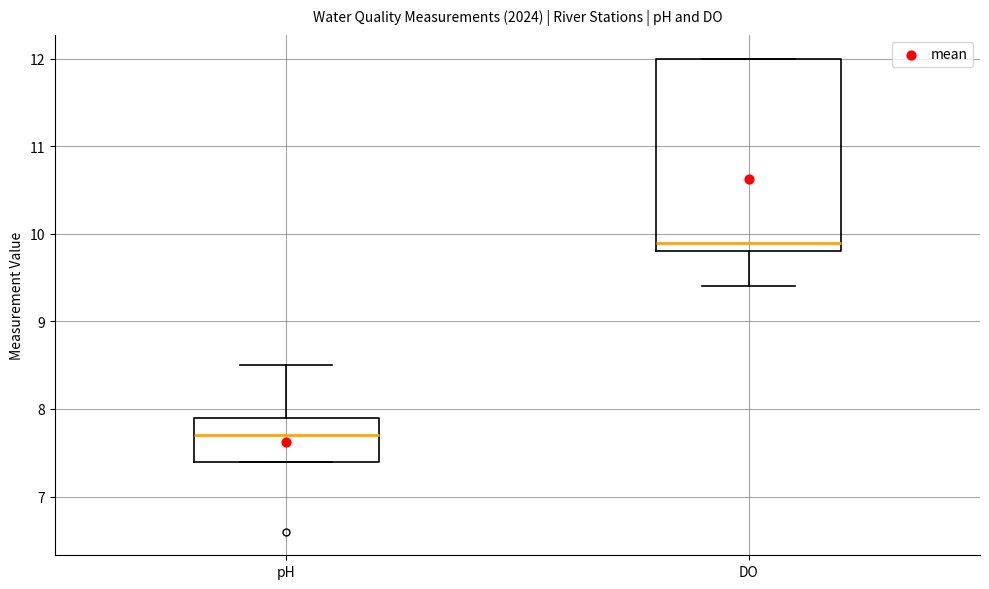

Reading left to right, read every box against the y-axis: the position of its median line, the range the box covers, and the ends of its whiskers. The values are not printed on the chart, so give them approximately, as read against the axis.

pH: median 7.7, box 7.4 to 7.9, whiskers 7.4 to 8.5
DO: median 9.9, box 9.8 to 12.0, whiskers 9.4 to 12.0